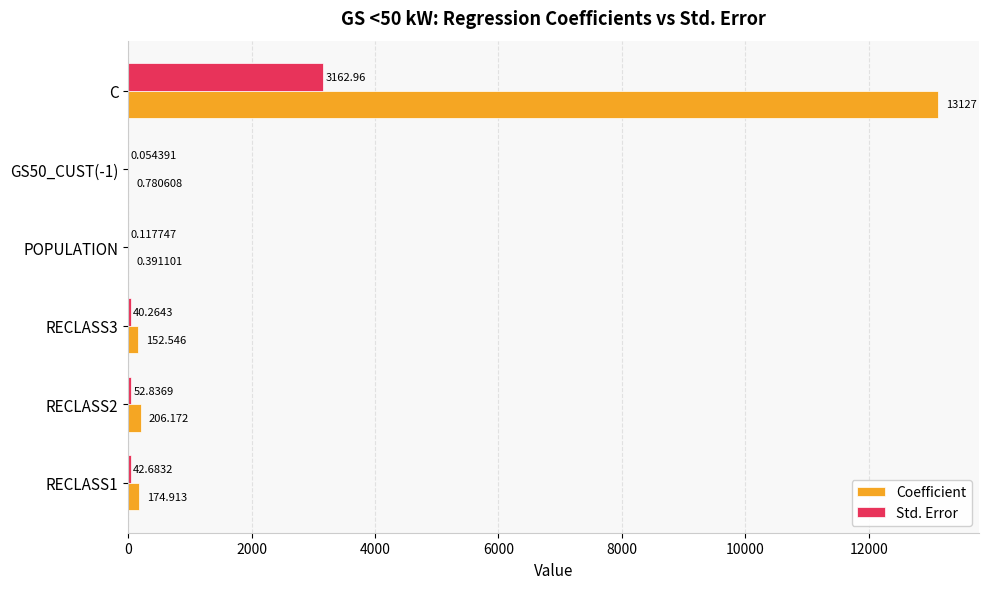

Which category has the highest value across all series?

C